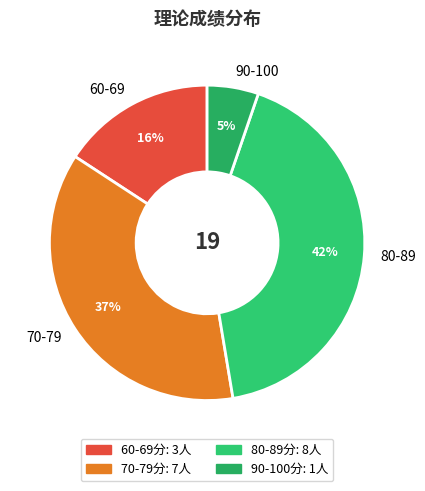

To the nearest percent, what portion does 90-100 represent?

5%